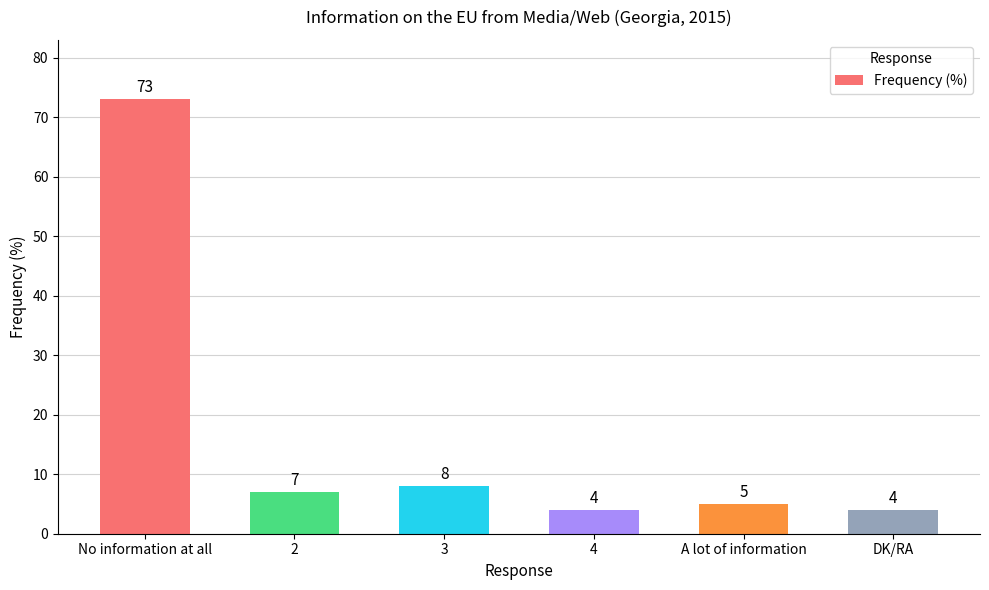

Read the value at 2, to the nearest 5.

5